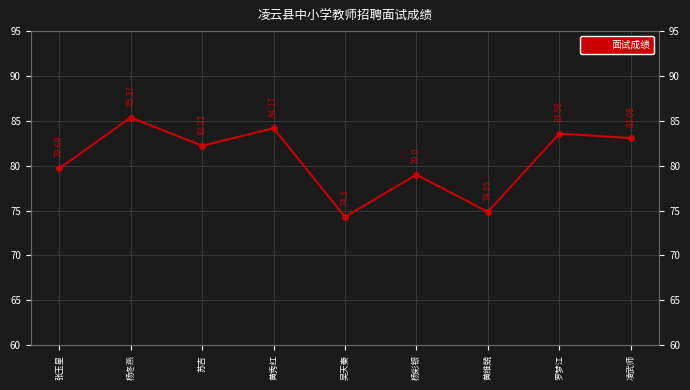

Reading left to right, list all the values displayed in this chart.

79.7	85.4	82.2	84.2	74.3	79.0	74.8	83.6	83.1